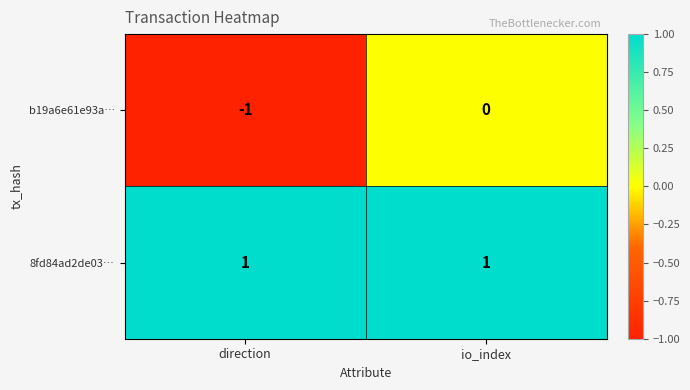

What is the maximum value shown in the chart?

1